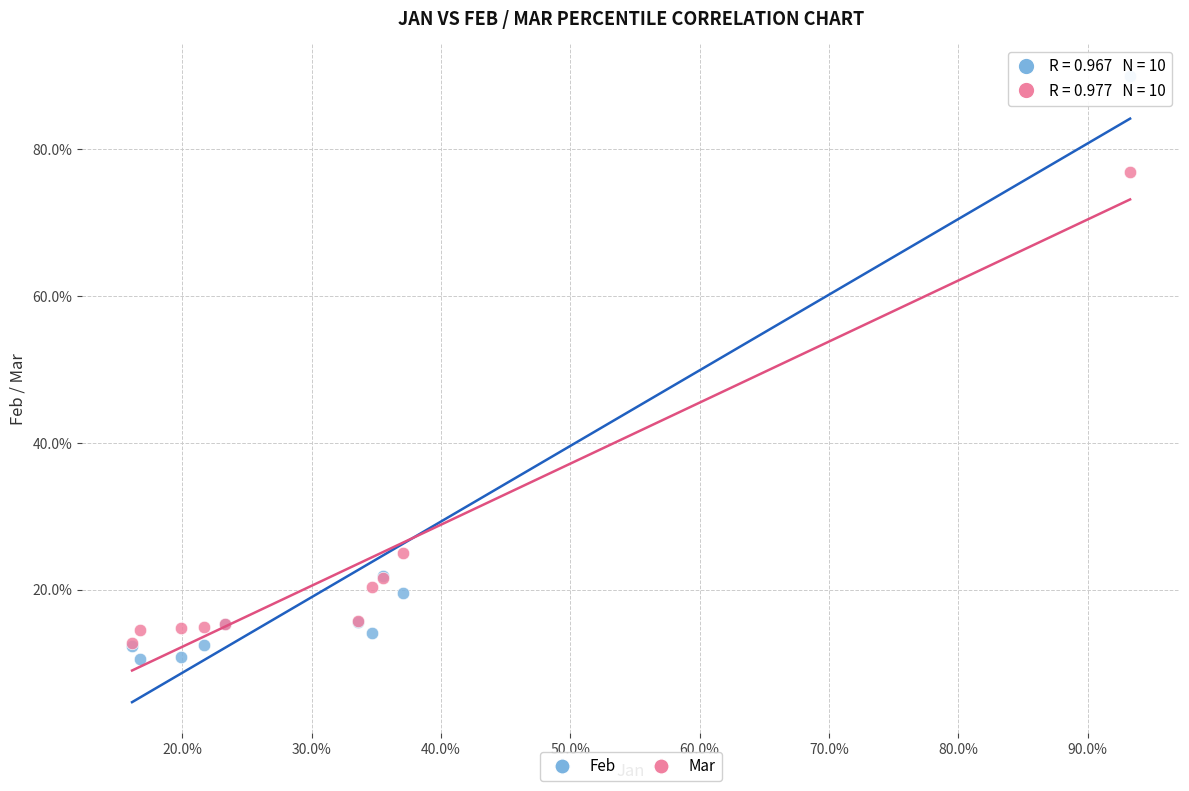

What are all the series names shown in the legend?

Feb, Mar